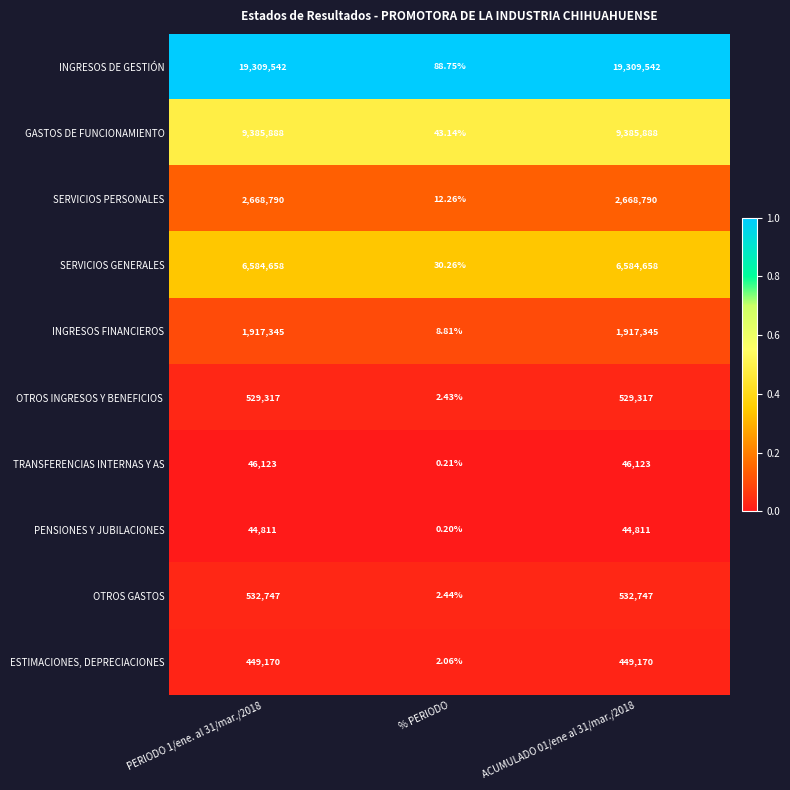

At which label does ESTIMACIONES, DEPRECIACIONES reach its minimum?

% PERIODO